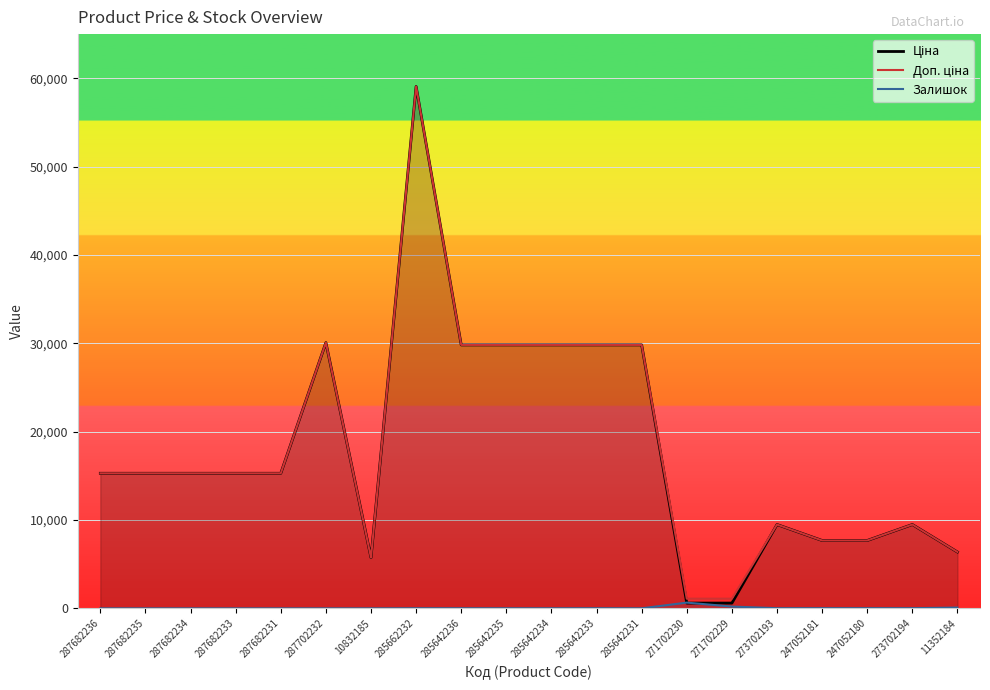

How many series are shown in this chart?

3